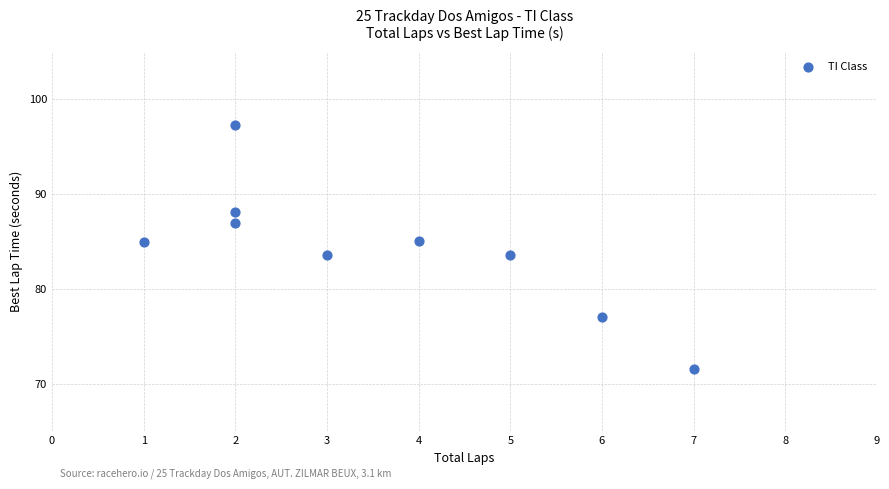

What is the range of Y values (max minus min)?

25.6